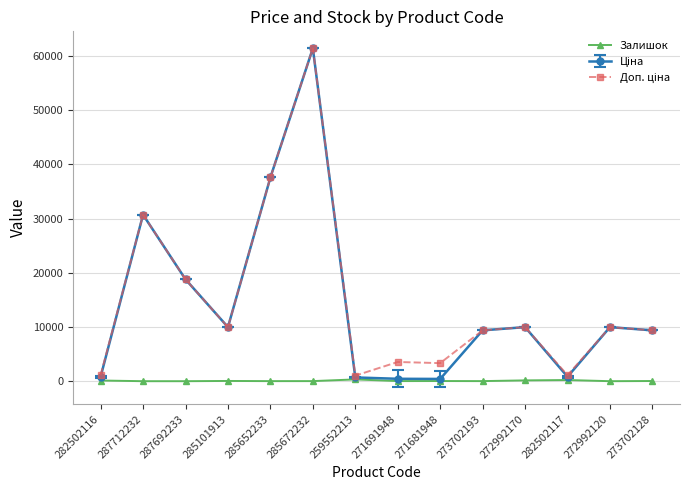

The Залишок series shows 16.0 at 273702193. True or false?

True